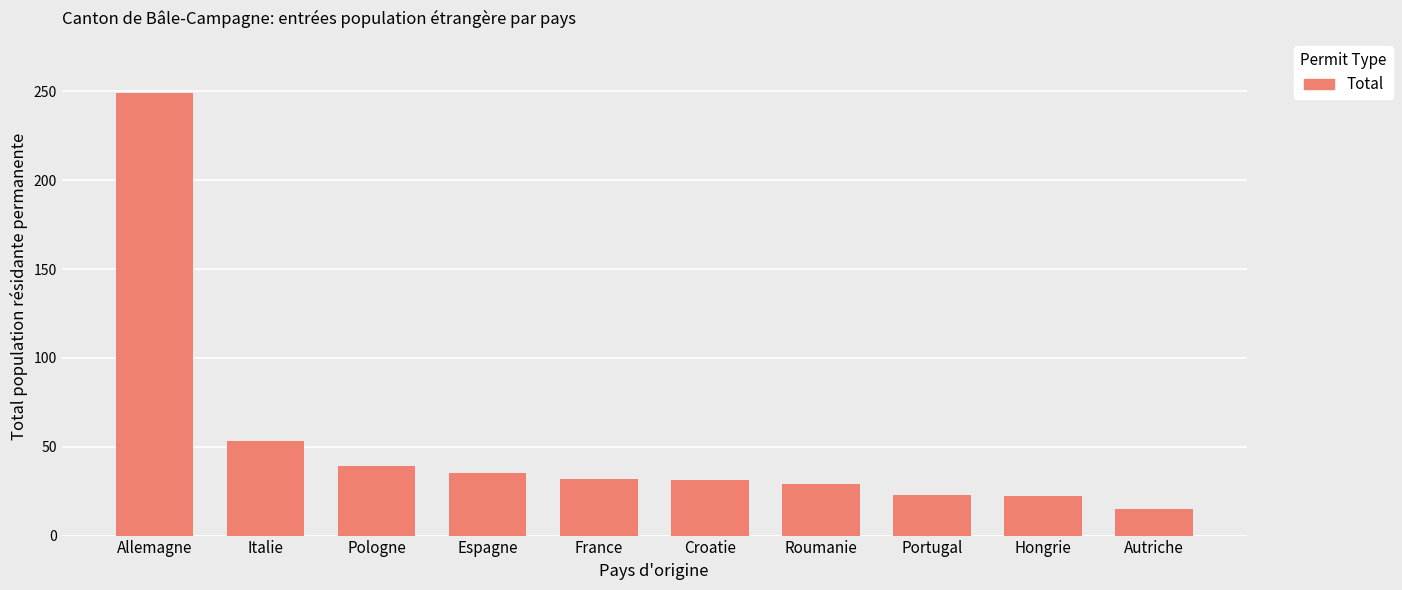

Is it true that the value at Croatie is 31?

True